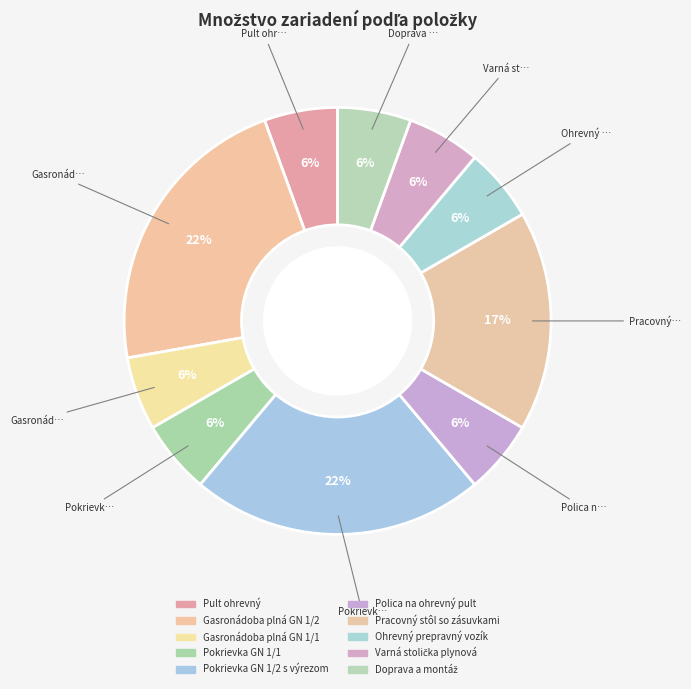

Between Doprava a montáž and Ohrevný prepravný vozík, which is larger?

Doprava a montáž